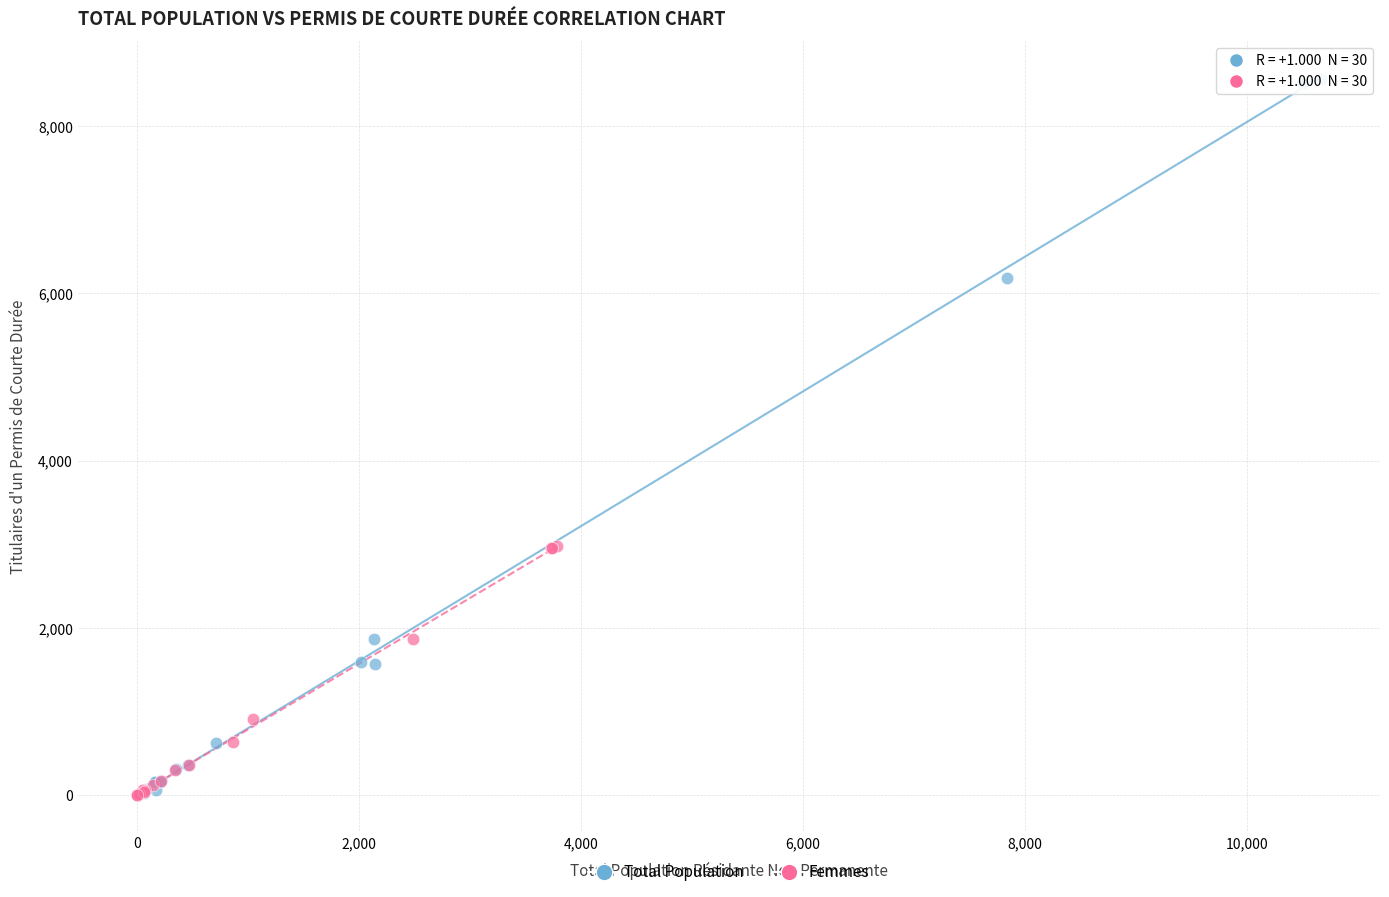

Which series reaches the maximum Y coordinate?

Total Population